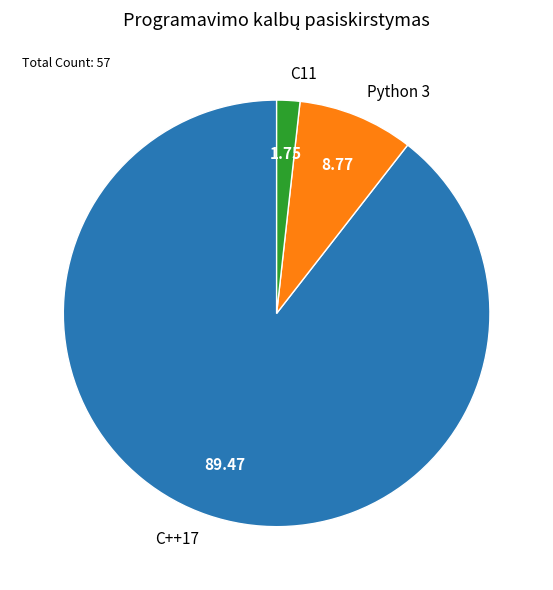

How many segments does this pie chart have?

3